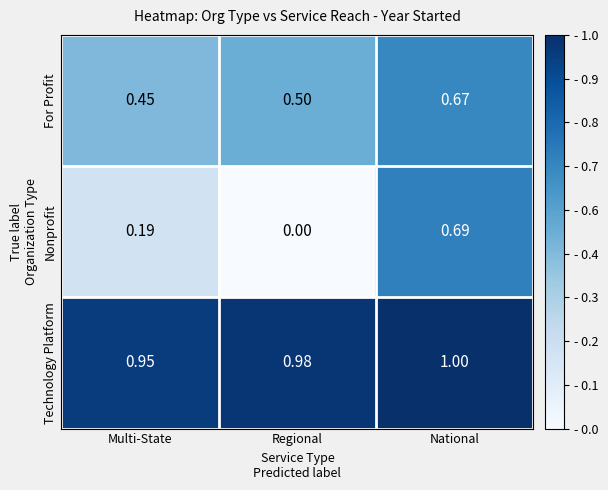

Between Multi-State and National, which series saw the biggest shift?

Nonprofit